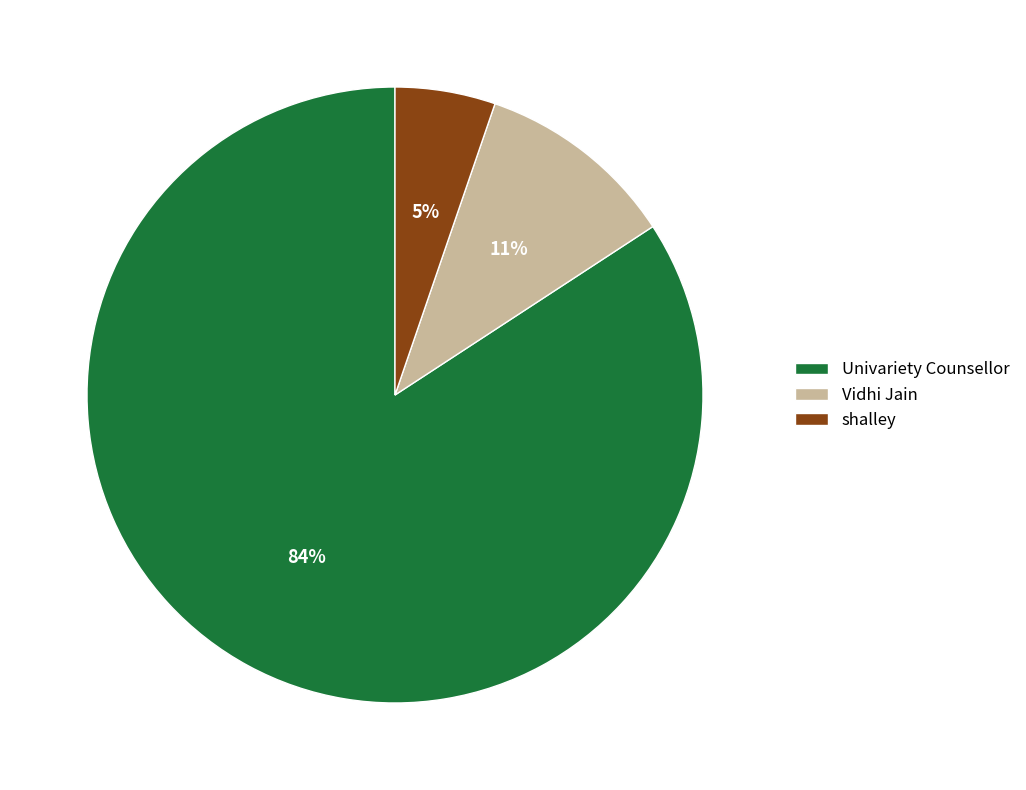

Which slice is the largest?

Univariety Counsellor